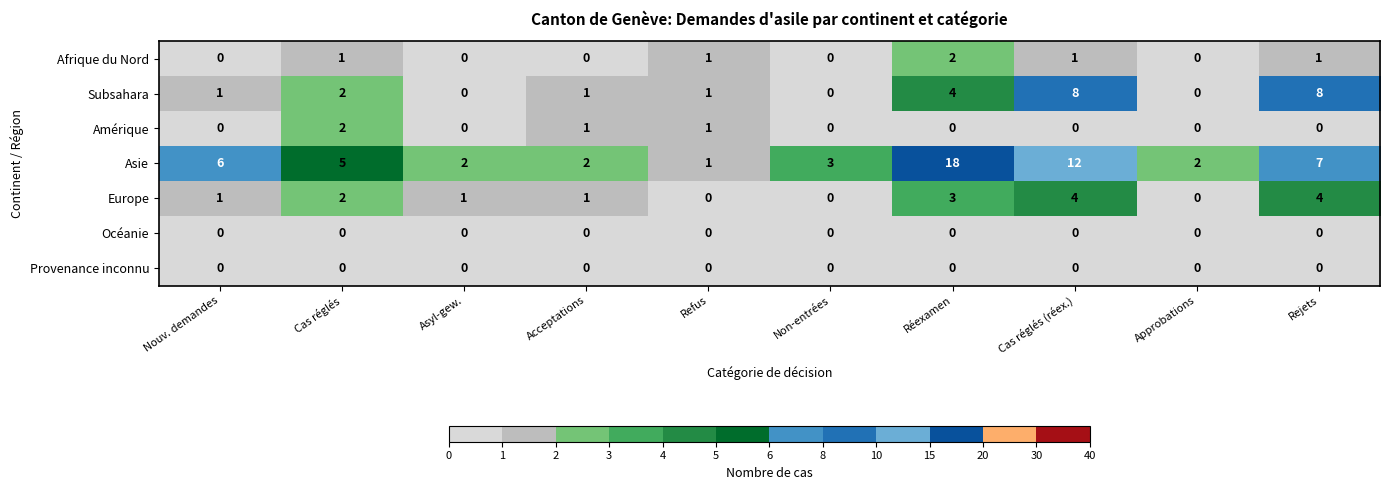

Which series has the largest total across all categories?

Asie